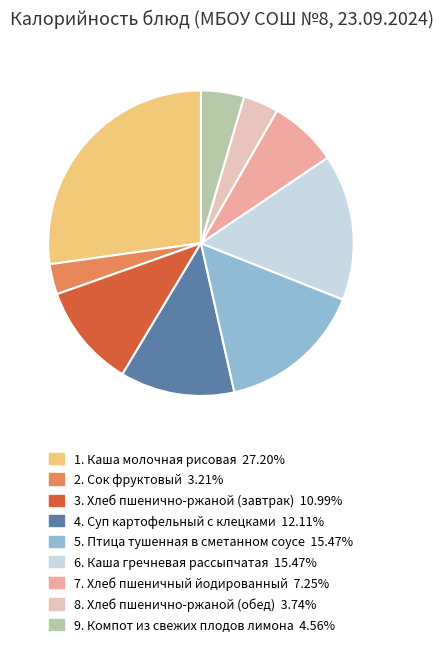

Does any single category account for the majority?

No